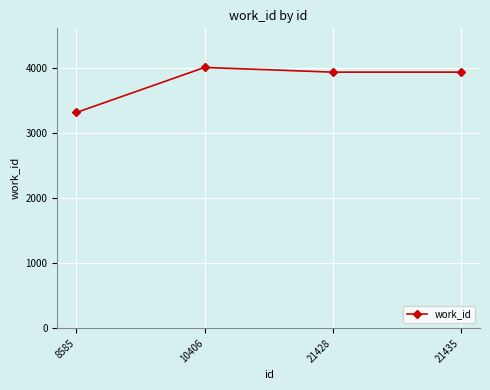

What is the average value?

3801